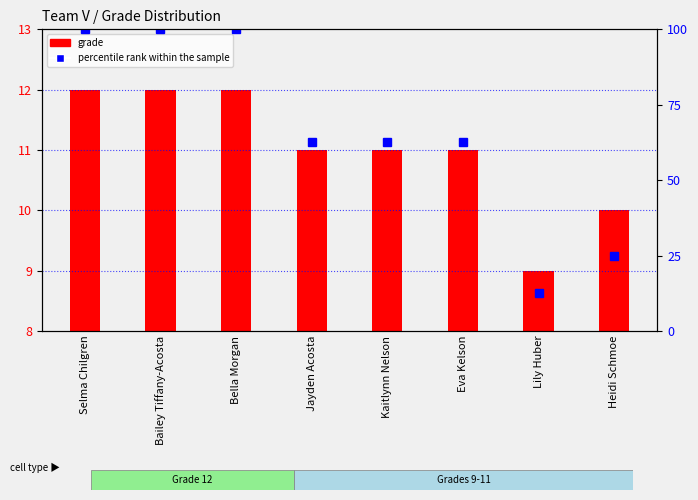

Rank the series at Jayden Acosta from lowest to highest value.

grade, percentile rank within the sample